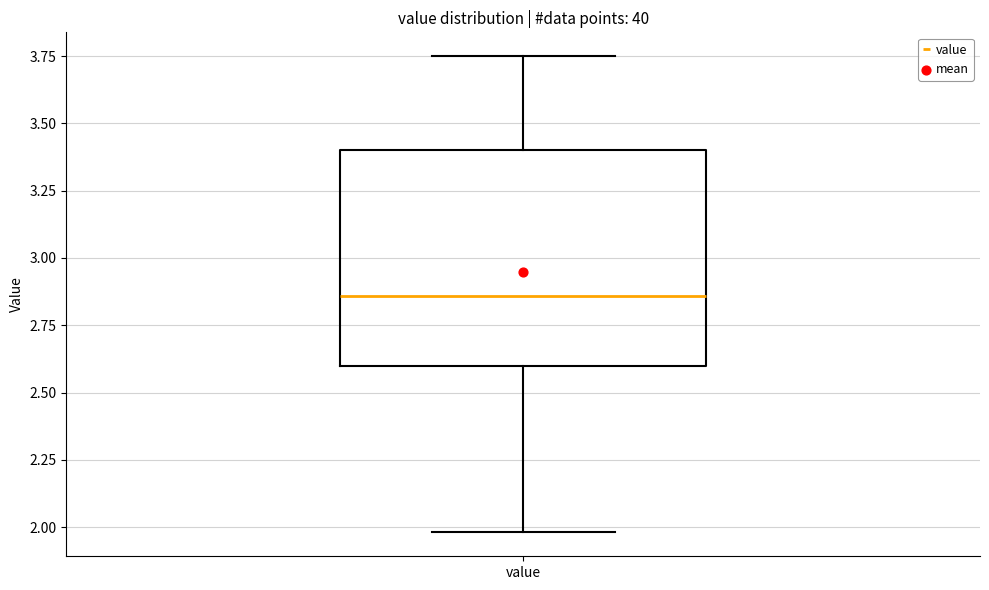

Where does the median line of the box for value sit on the y-axis? The values are not printed on the chart, so give them approximately, as read against the axis.

2.85